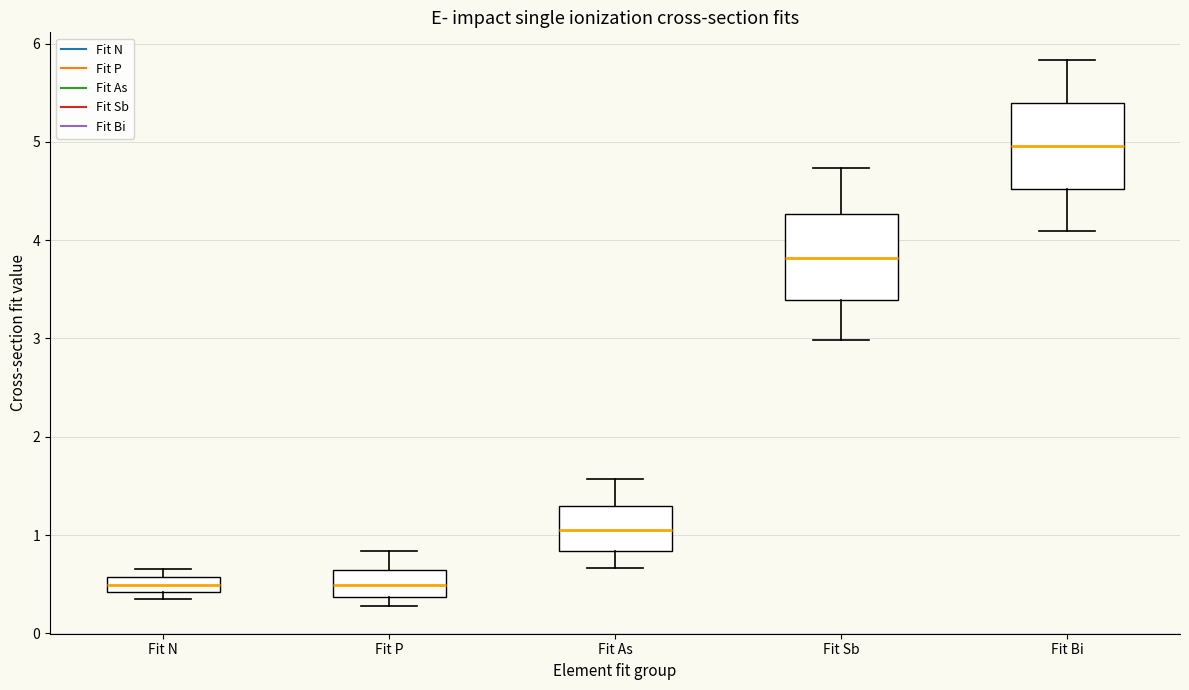

Reading left to right, read every box against the y-axis: the position of its median line, the range the box covers, and the ends of its whiskers. The values are not printed on the chart, so give them approximately, as read against the axis.

Fit N: median 0.5, box 0.4 to 0.6, whiskers 0.4 (just below the box's lower edge) to 0.7
Fit P: median 0.5, box 0.4 to 0.6, whiskers 0.3 to 0.8
Fit As: median 1.0, box 0.8 to 1.3, whiskers 0.7 to 1.6
Fit Sb: median 3.8, box 3.4 to 4.3, whiskers 3.0 to 4.7
Fit Bi: median 5.0, box 4.5 to 5.4, whiskers 4.1 to 5.8